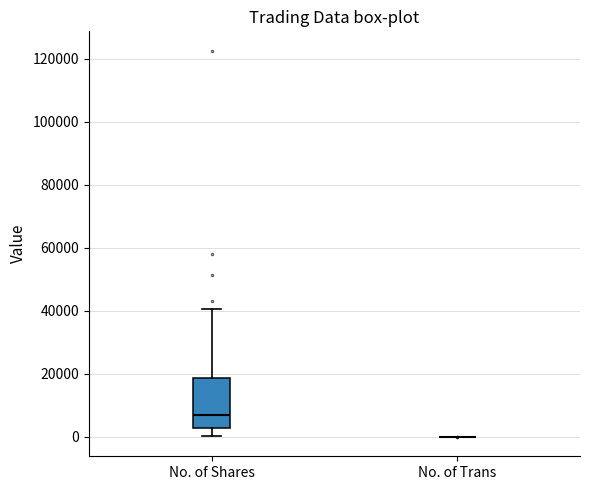

Reading left to right, read every box against the y-axis: the position of its median line, the range the box covers, and the ends of its whiskers. The values are not printed on the chart, so give them approximately, as read against the axis.

No. of Shares: median 8000, box 2000 to 18000, whiskers 0 to 40000
No. of Trans: box collapsed to a line at 0, whiskers 0 to 0